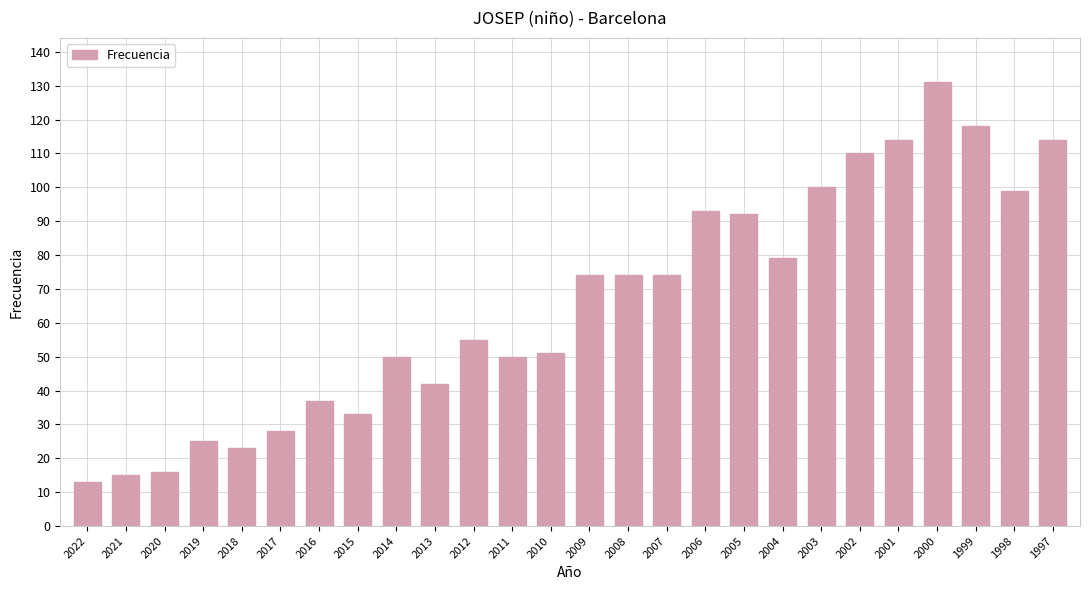

How many bars are there in total?

26